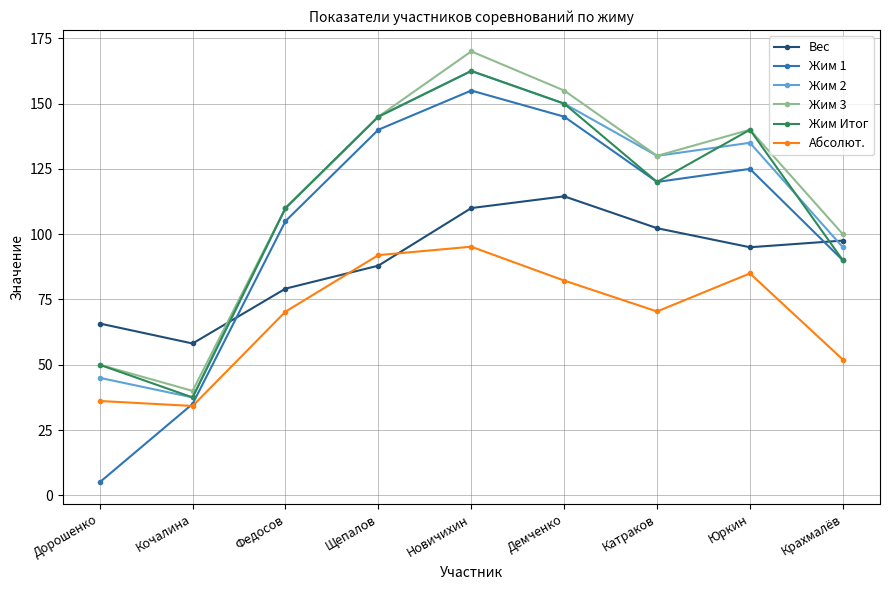

The Жим 3 series shows 100.0 at Крахмалёв. True or false?

True